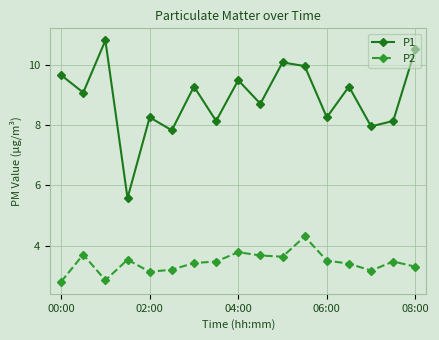

True or false: P1 and P2 cross at least once.

False